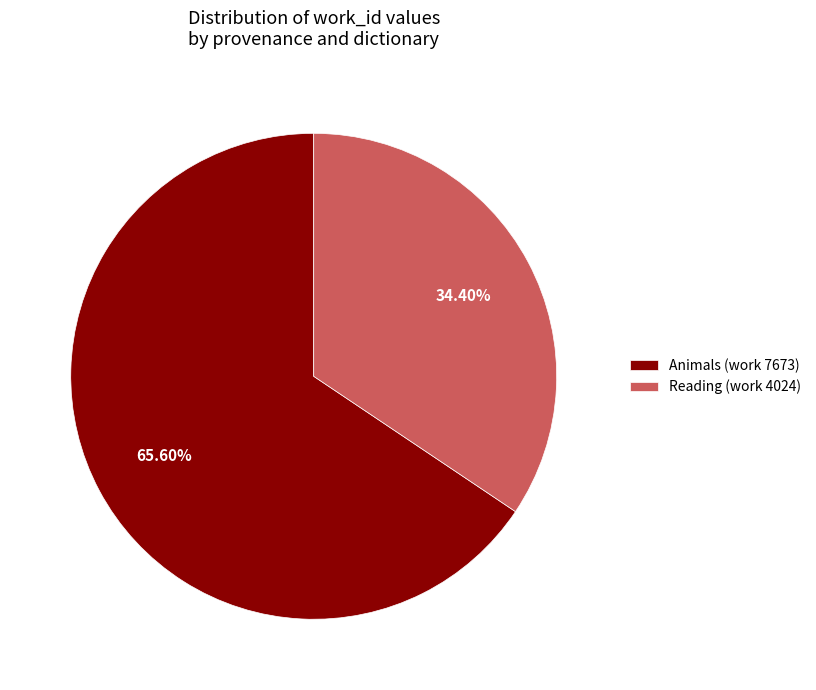

Is it true that Reading (work 4024) is 23% of the pie?

False